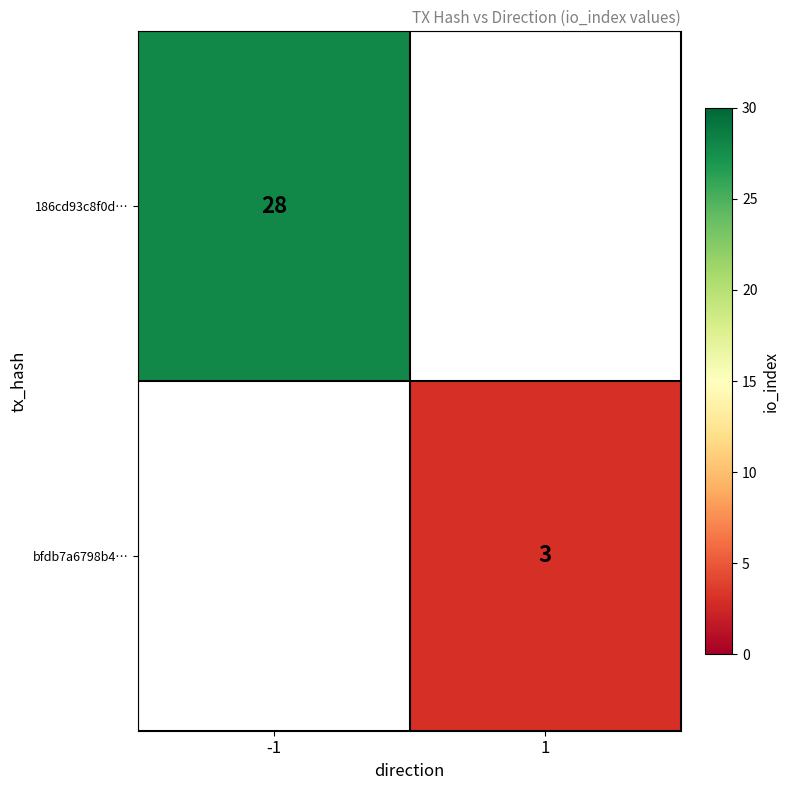

Count the number of data series in this chart.

2